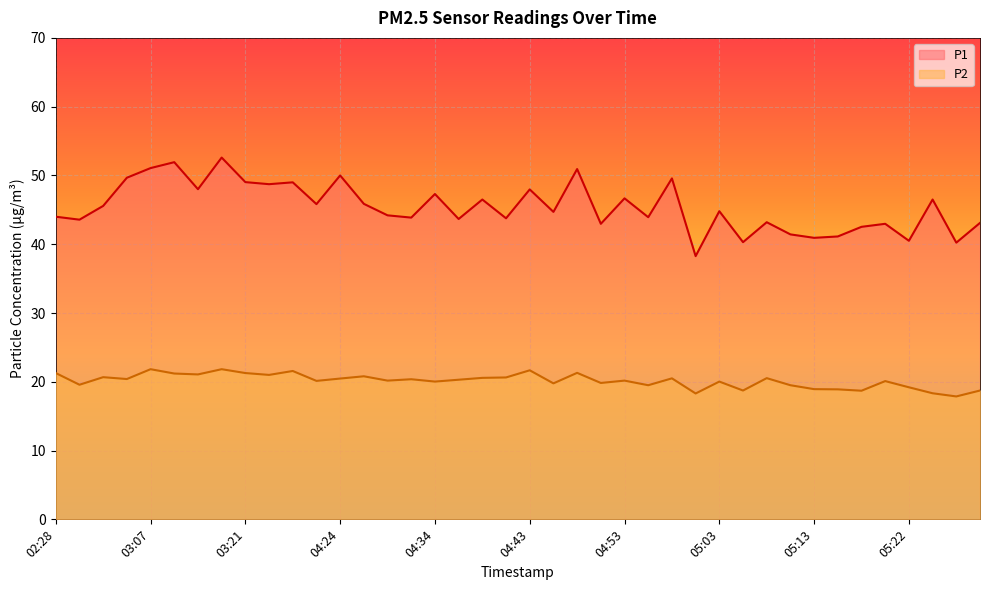

Count the number of categories in the chart.

40